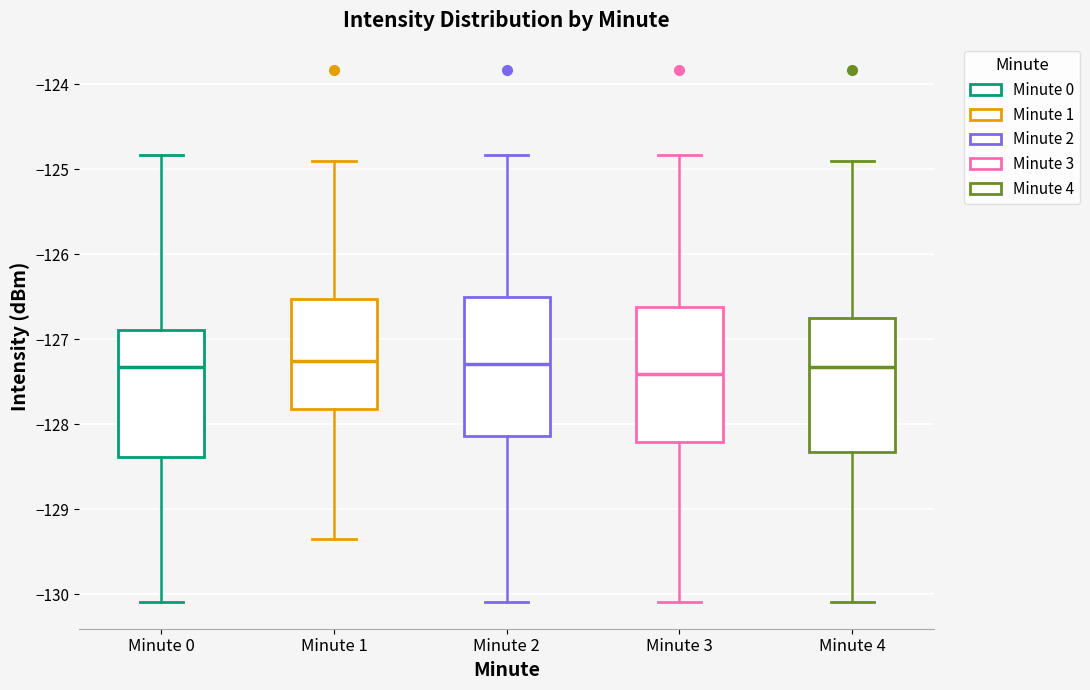

Where is the upper edge of the box for Minute 2 on the y-axis? The values are not printed on the chart, so give them approximately, as read against the axis.

-126.5